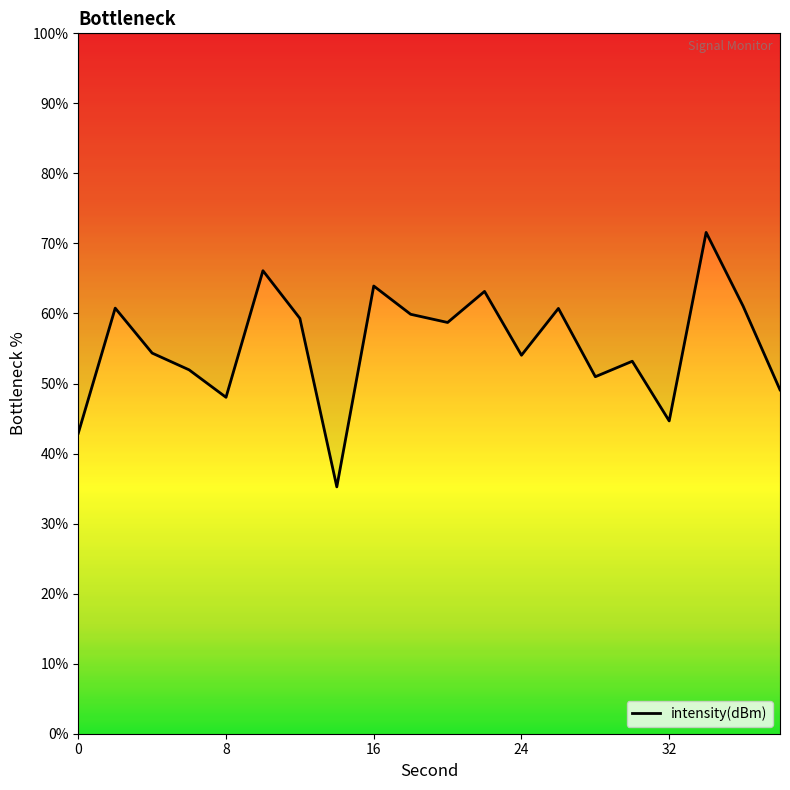

What is the value of the 15th point from the left?

51.0